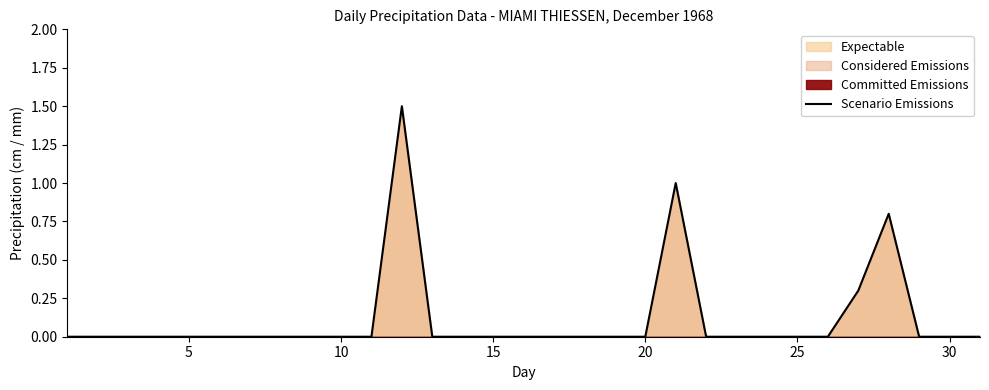

Is it true that the value at 30 is 0.0?

True